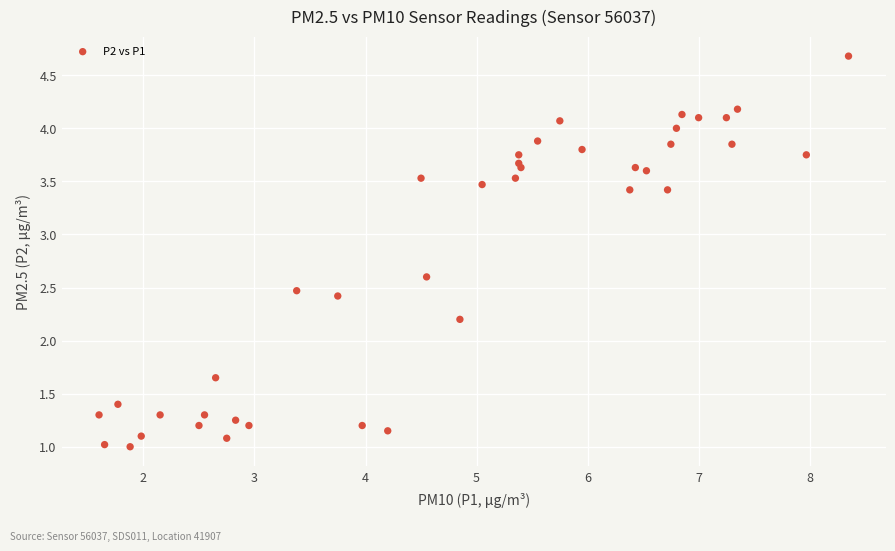

What Y value in the scatter plot is closest to 2?

2.2